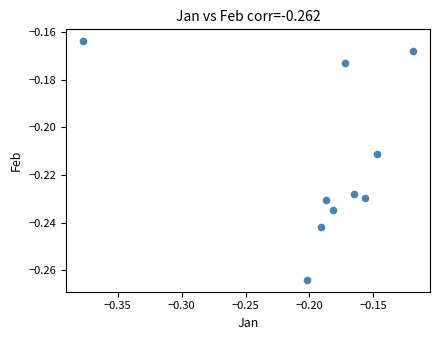

What is the range of X values (max minus min)?

0.3